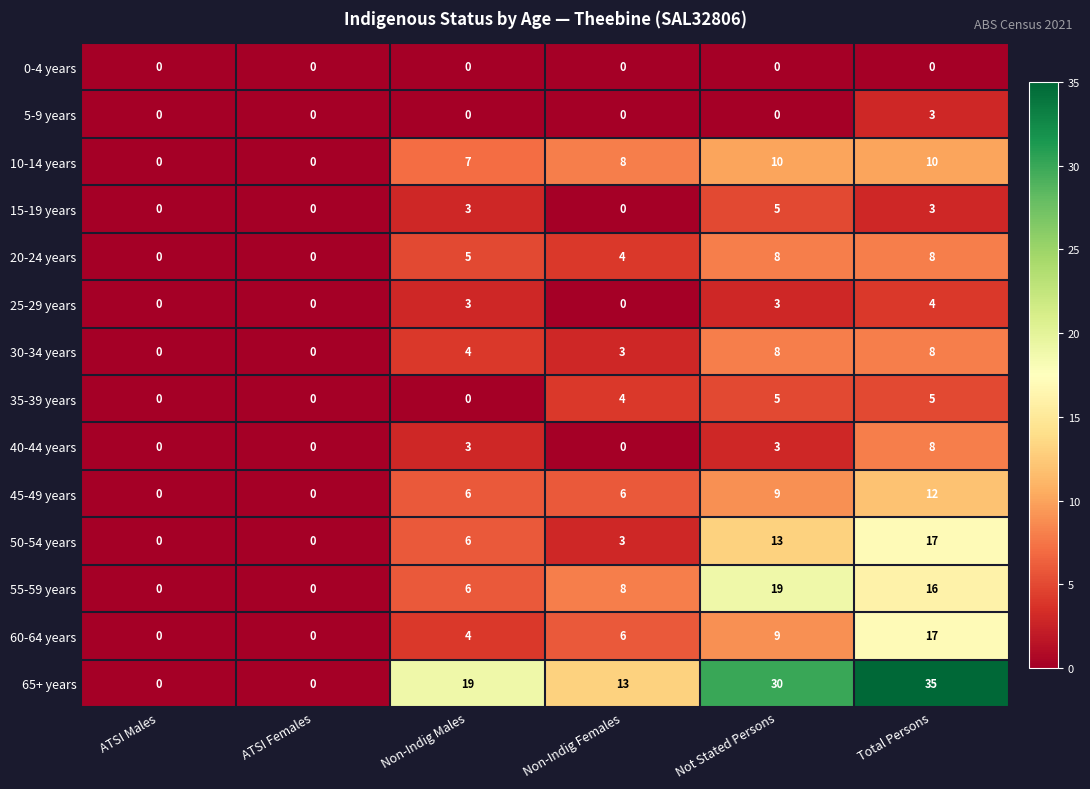

The 60-64 years series shows 0 at ATSI Males. True or false?

True